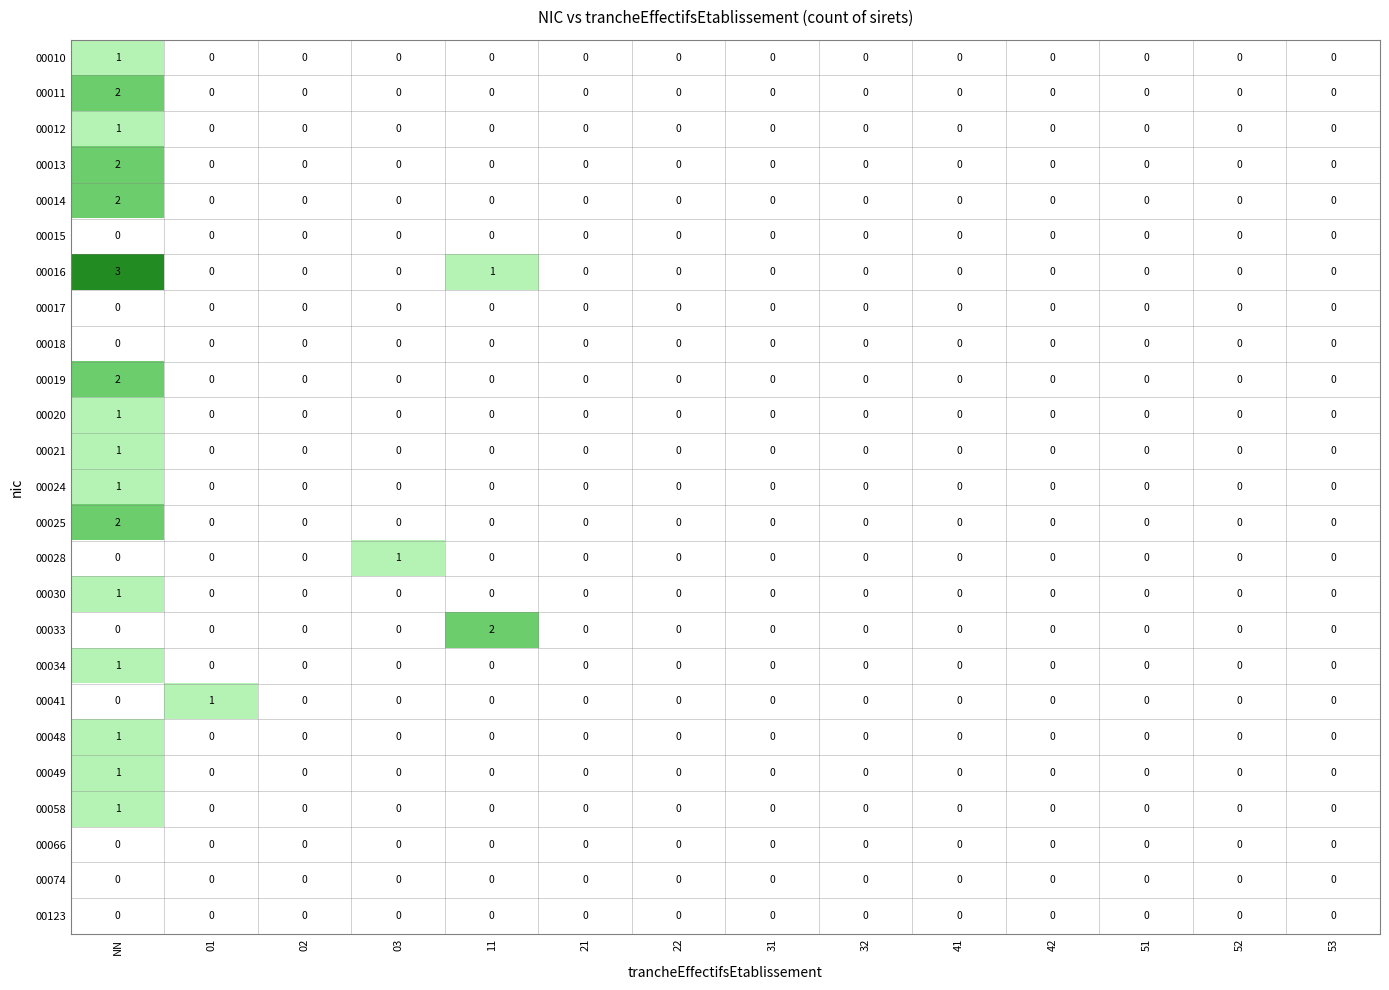

At 31, list the series in order from largest to smallest.

00010, 00011, 00012, 00013, 00014, 00015, 00016, 00017, 00018, 00019, 00020, 00021, 00024, 00025, 00028, 00030, 00033, 00034, 00041, 00048, 00049, 00058, 00066, 00074, 00123